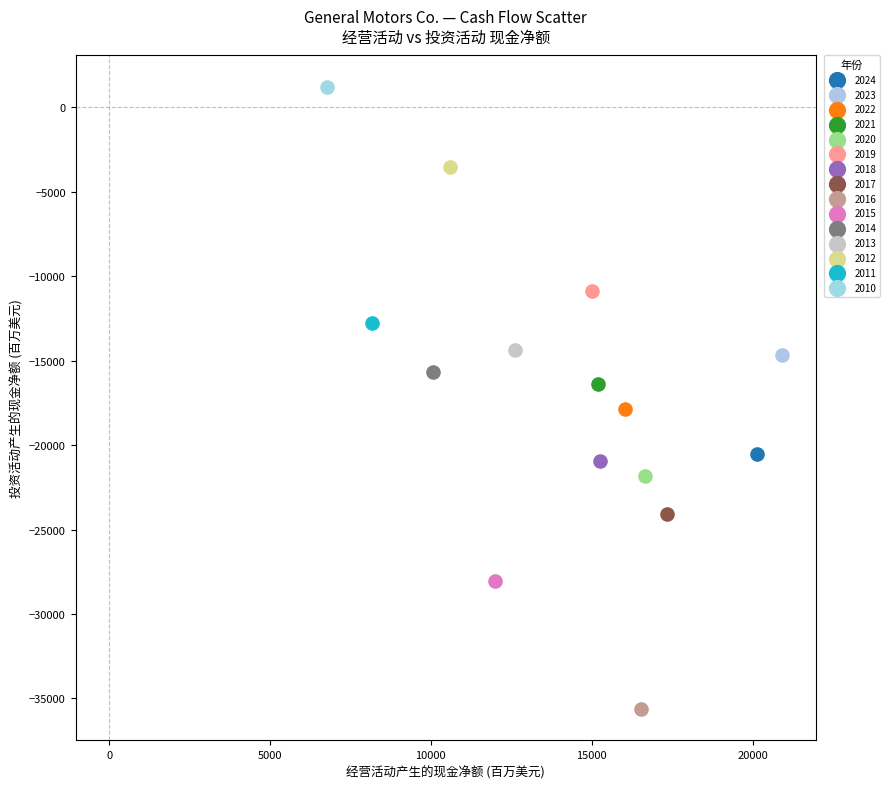

Which series contains the lowest Y value?

2016